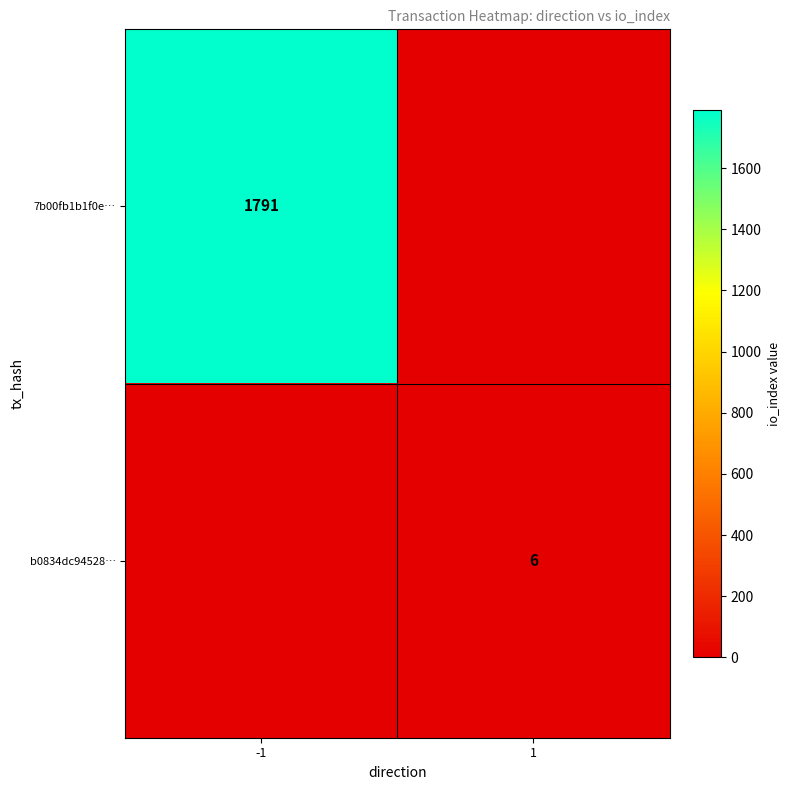

Is the value of 7b00fb1b1f0e… at -1 greater than the value of b0834dc94528… at 1?

Yes